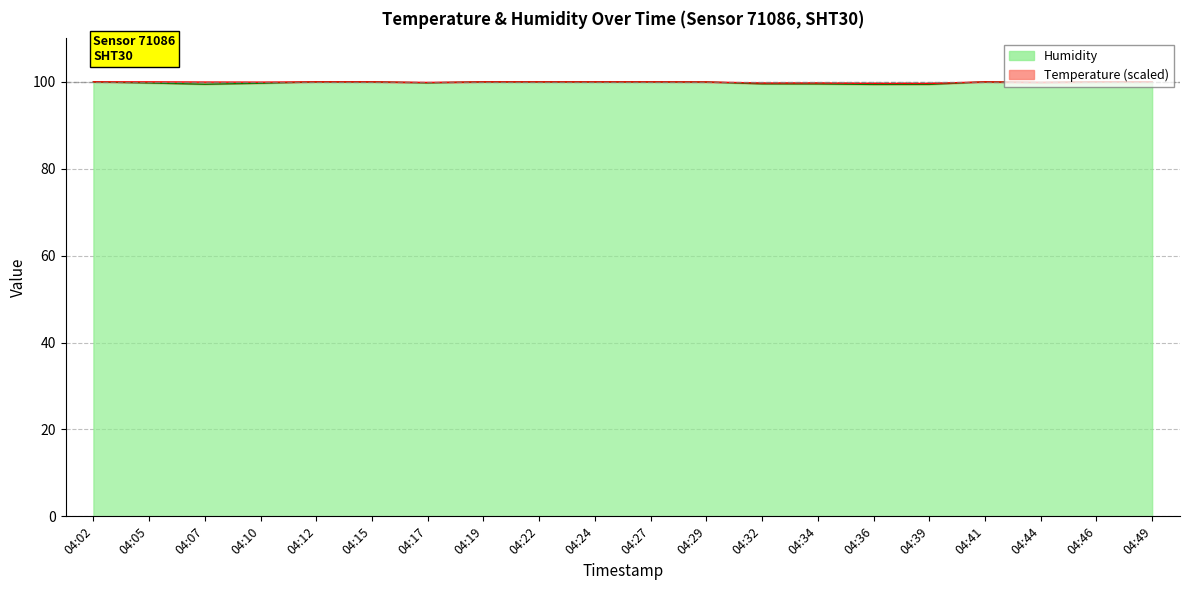

Is it true that the value at 04:05 is 162.7?

False